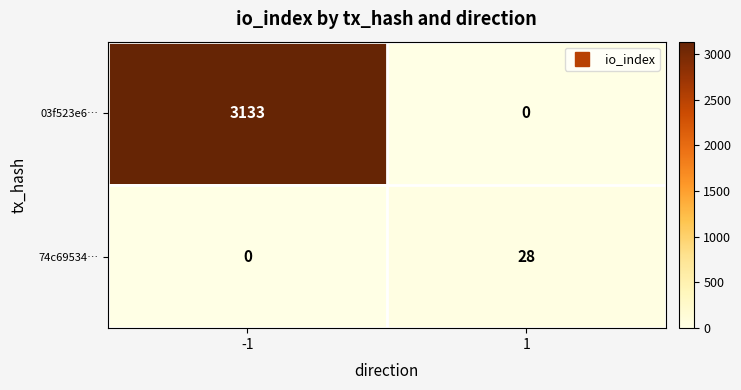

At 1, list the series in order from largest to smallest.

74c69534…, 03f523e6…